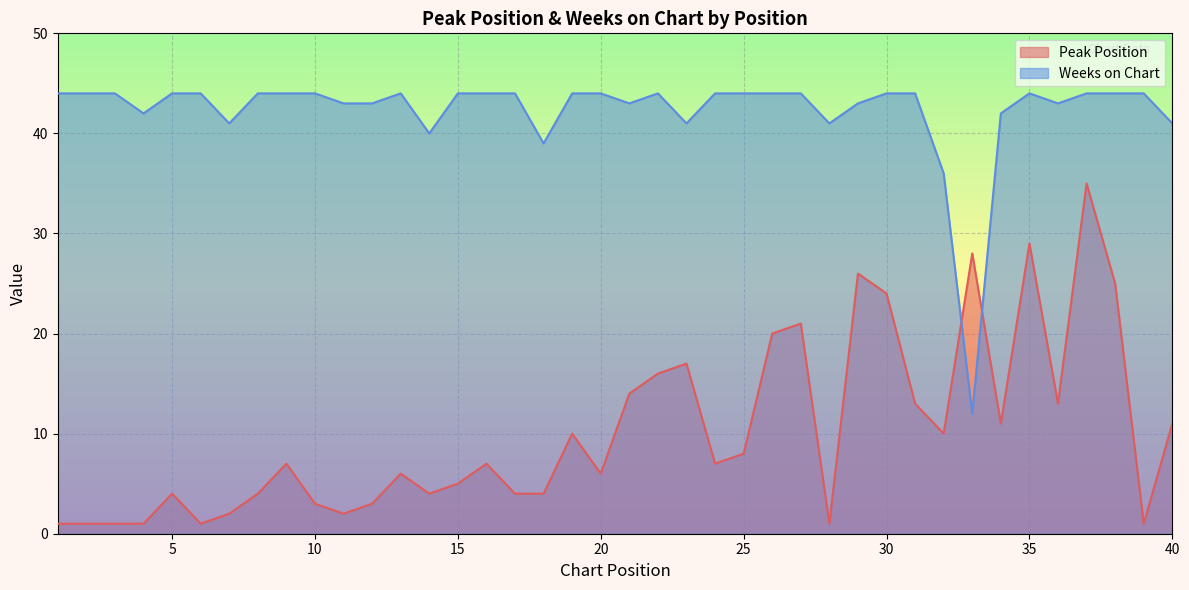

Rank the series by their maximum value, from lowest to highest.

Peak Position, Weeks on Chart